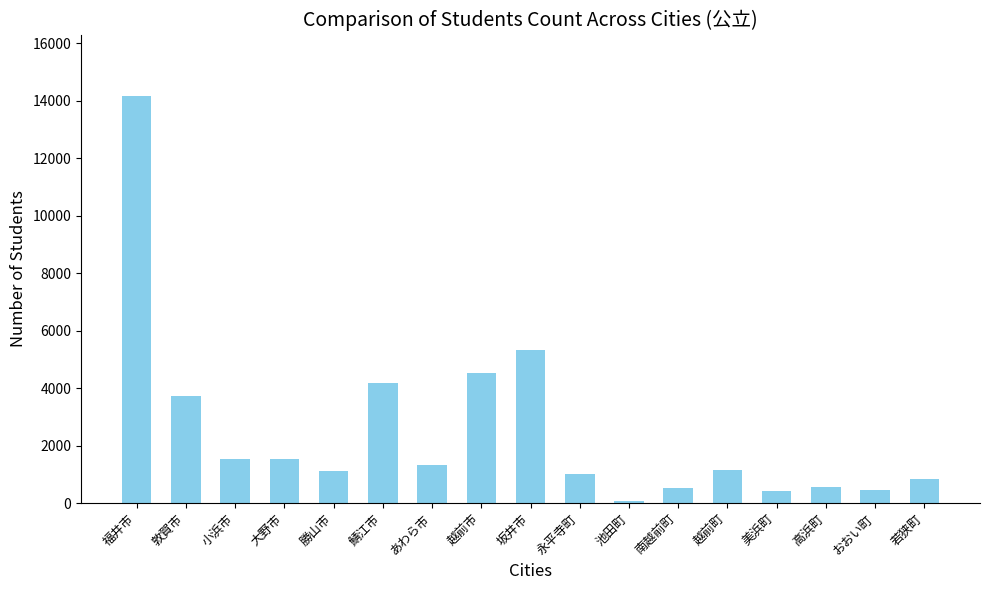

What is the label of the 7th bar from the right?

池田町